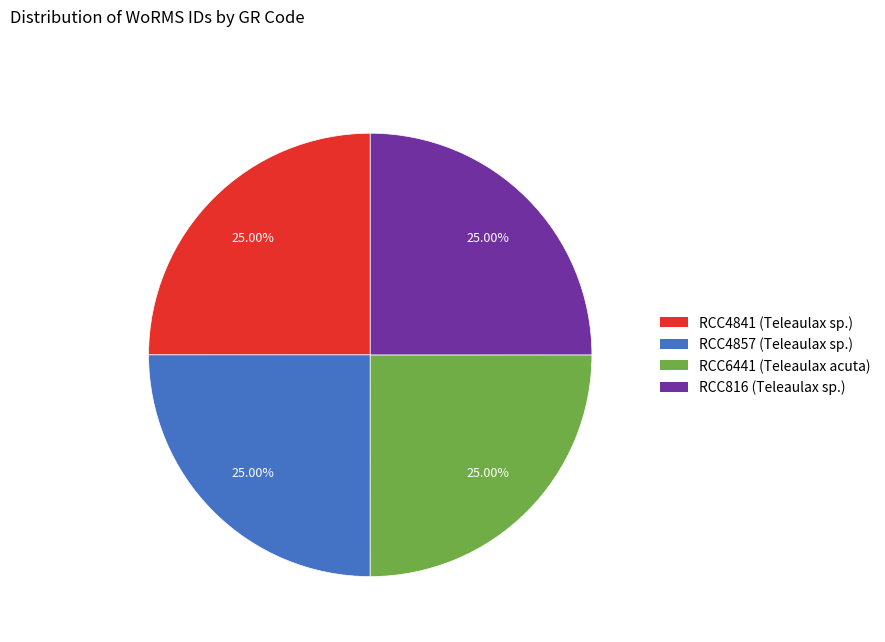

Does any single category account for the majority?

No